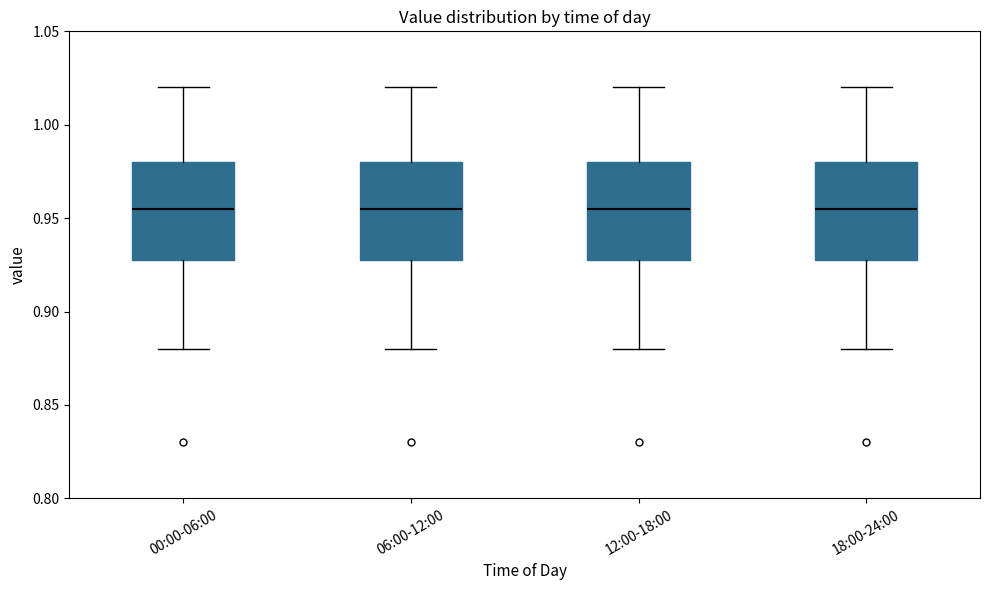

Reading left to right, transcribe this box plot: for each box, give where its median line is, the range the box spans, and where its two whiskers end, as read against the y-axis. The values are not printed on the chart, so give them approximately, as read against the axis.

00:00-06:00: median 0.955, box 0.930 to 0.980, whiskers 0.880 to 1.020
06:00-12:00: median 0.955, box 0.930 to 0.980, whiskers 0.880 to 1.020
12:00-18:00: median 0.955, box 0.930 to 0.980, whiskers 0.880 to 1.020
18:00-24:00: median 0.955, box 0.930 to 0.980, whiskers 0.880 to 1.020